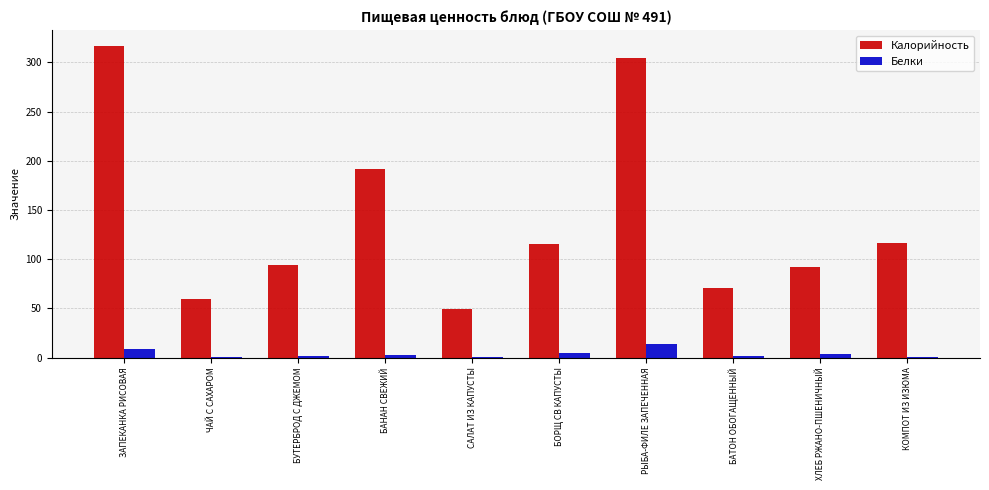

Which series has the largest range (max minus min)?

Калорийность